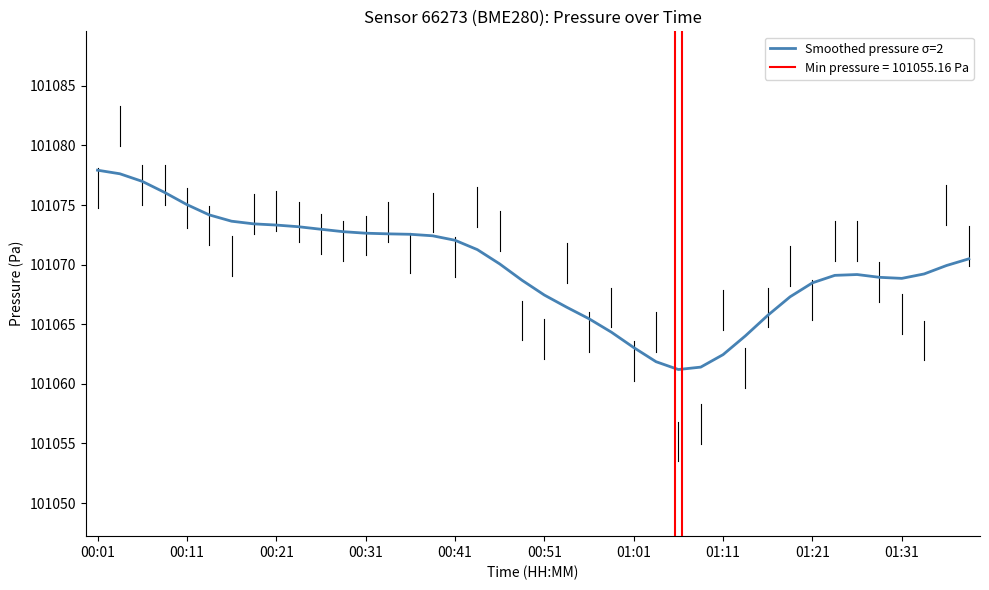

Where is the first local maximum?

34